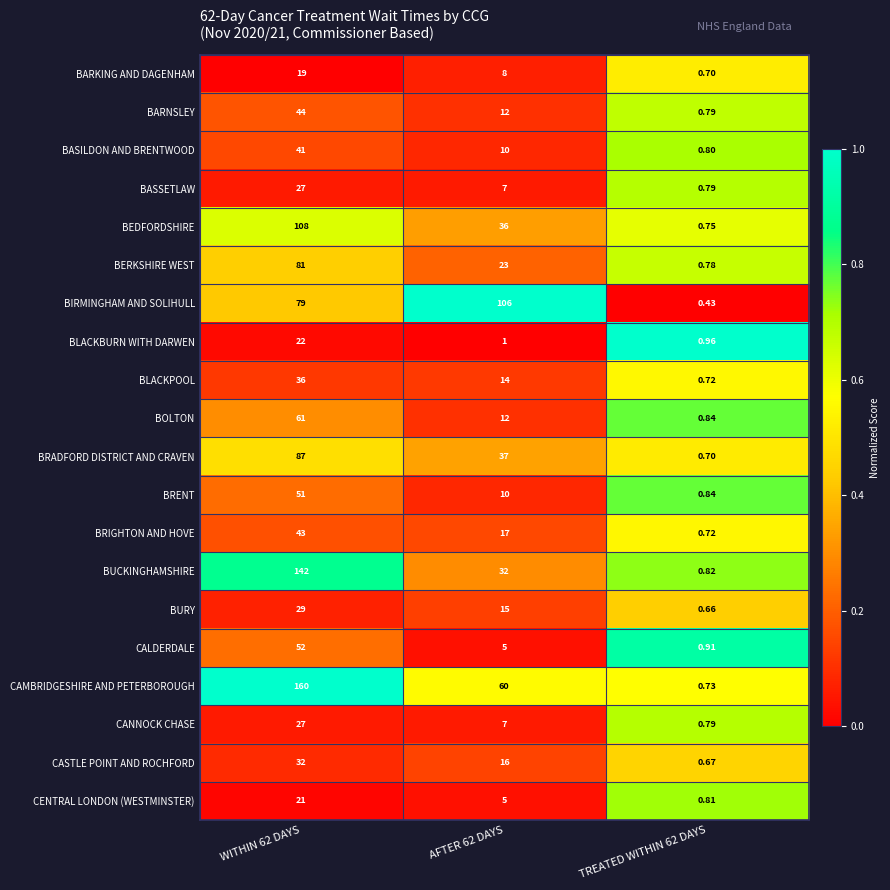

Which series has the largest total across all categories?

CAMBRIDGESHIRE AND PETERBOROUGH